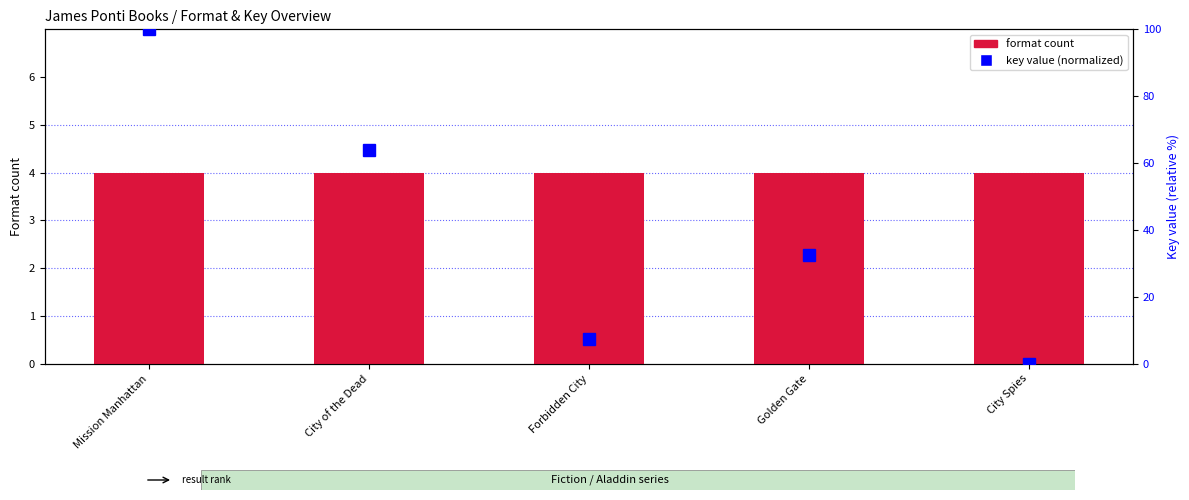

Are the bars horizontal?

No